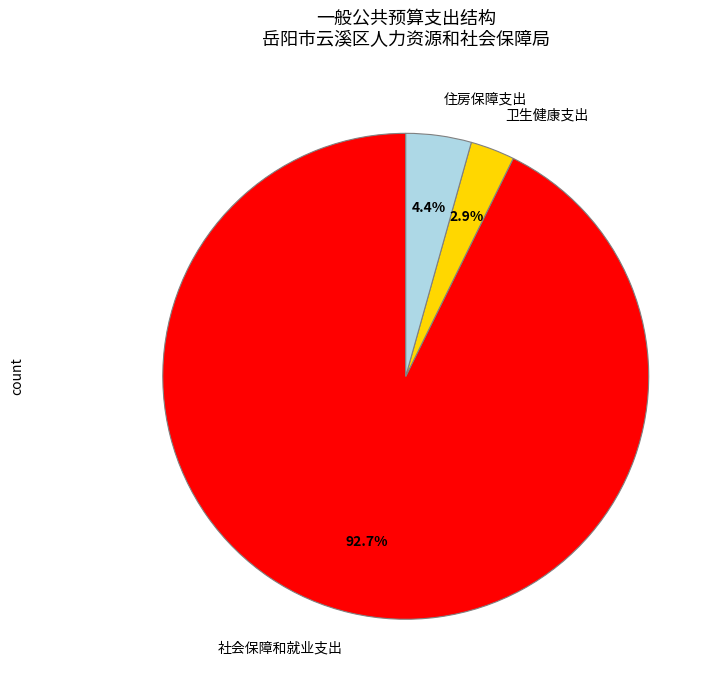

What percentage do 社会保障和就业支出 and 卫生健康支出 together represent?

95.6%